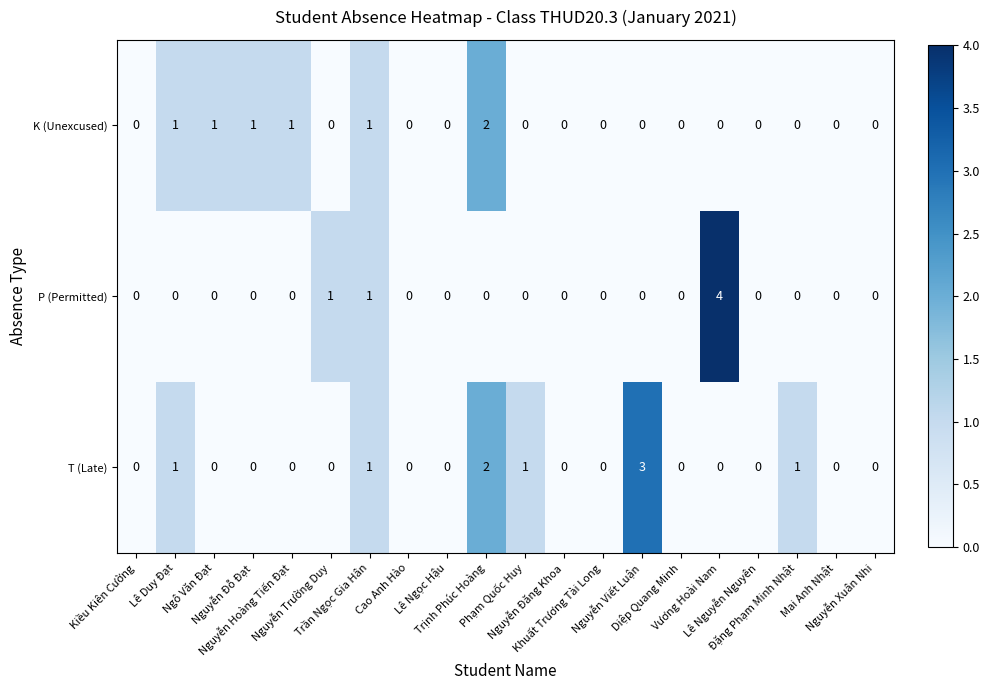

Count the number of data series in this chart.

3